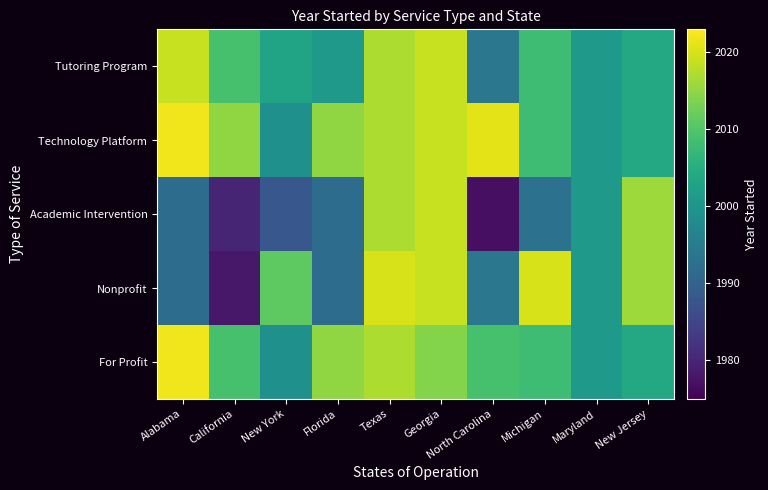

At how many categories does at least one series exceed 1992?

10